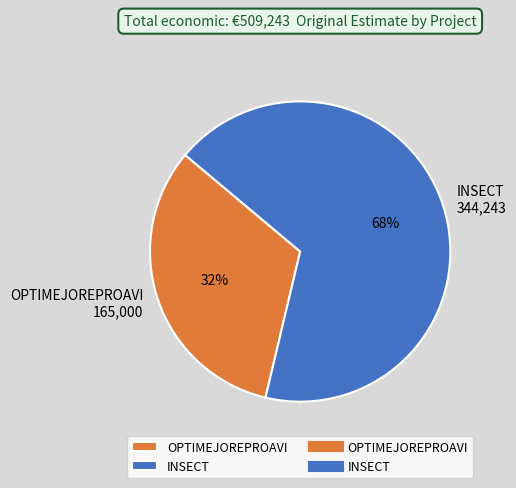

True or false: INSECT accounts for 68% of the total.

True